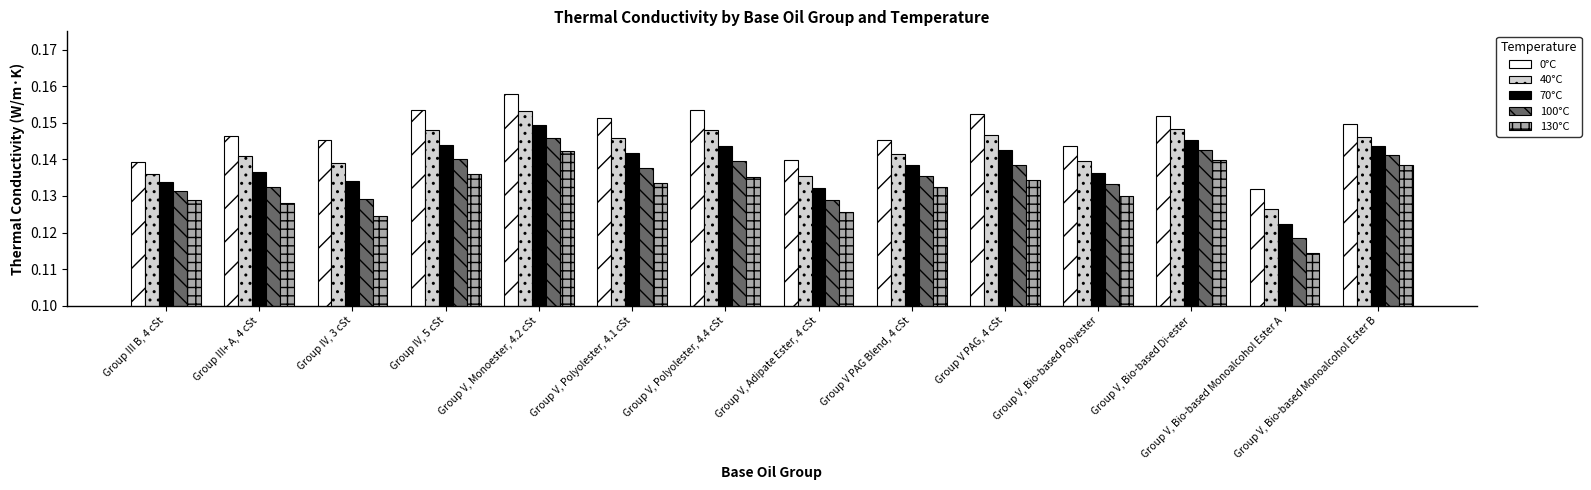

Where is 70°C nearest to the value 0?

Group V, Bio-based Monoalcohol Ester A